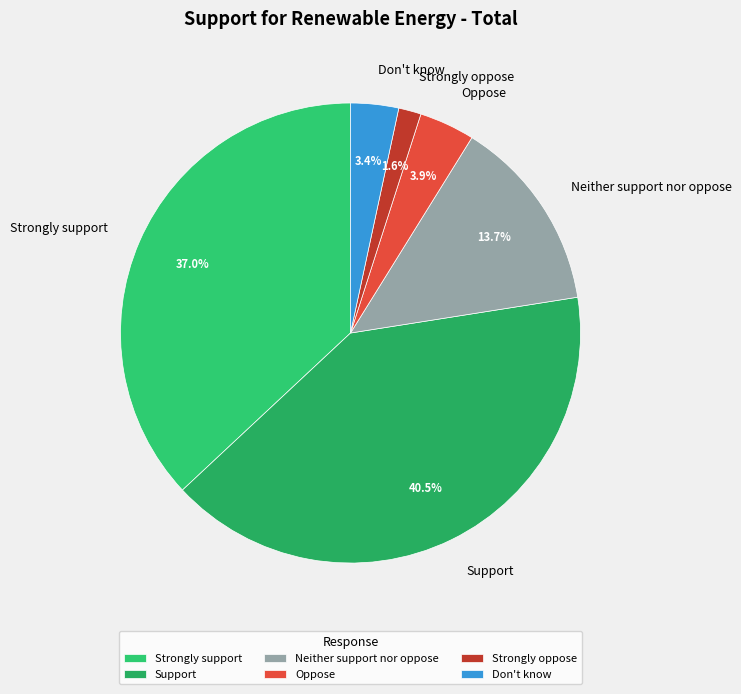

Between Support and Oppose, which is larger?

Support